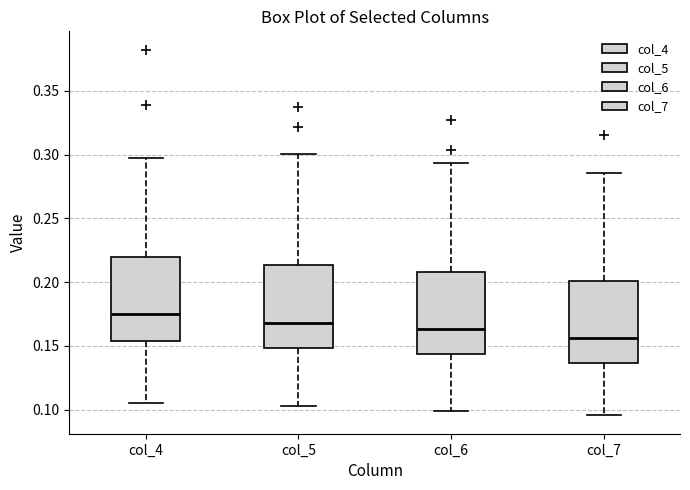

Reading left to right, transcribe this box plot: for each box, give where its median line is, the range the box spans, and where its two whiskers end, as read against the y-axis. The values are not printed on the chart, so give them approximately, as read against the axis.

col_4: median 0.175, box 0.155 to 0.220, whiskers 0.105 to 0.295
col_5: median 0.170, box 0.150 to 0.215, whiskers 0.105 to 0.300
col_6: median 0.165, box 0.145 to 0.210, whiskers 0.100 to 0.295
col_7: median 0.155, box 0.135 to 0.200, whiskers 0.095 to 0.285